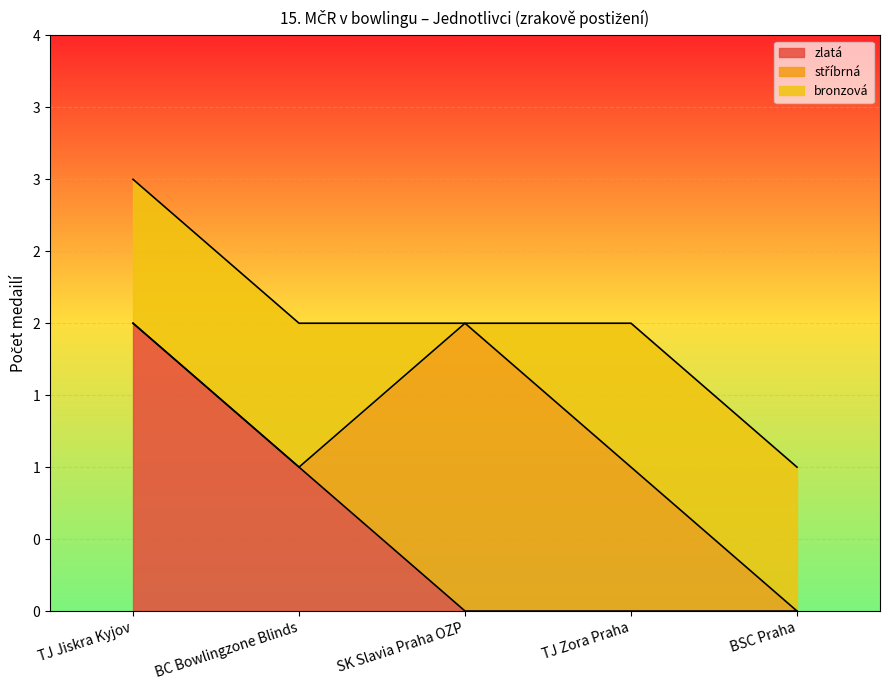

Rank the series at BC Bowlingzone Blinds from lowest to highest value.

stříbrná, zlatá, bronzová